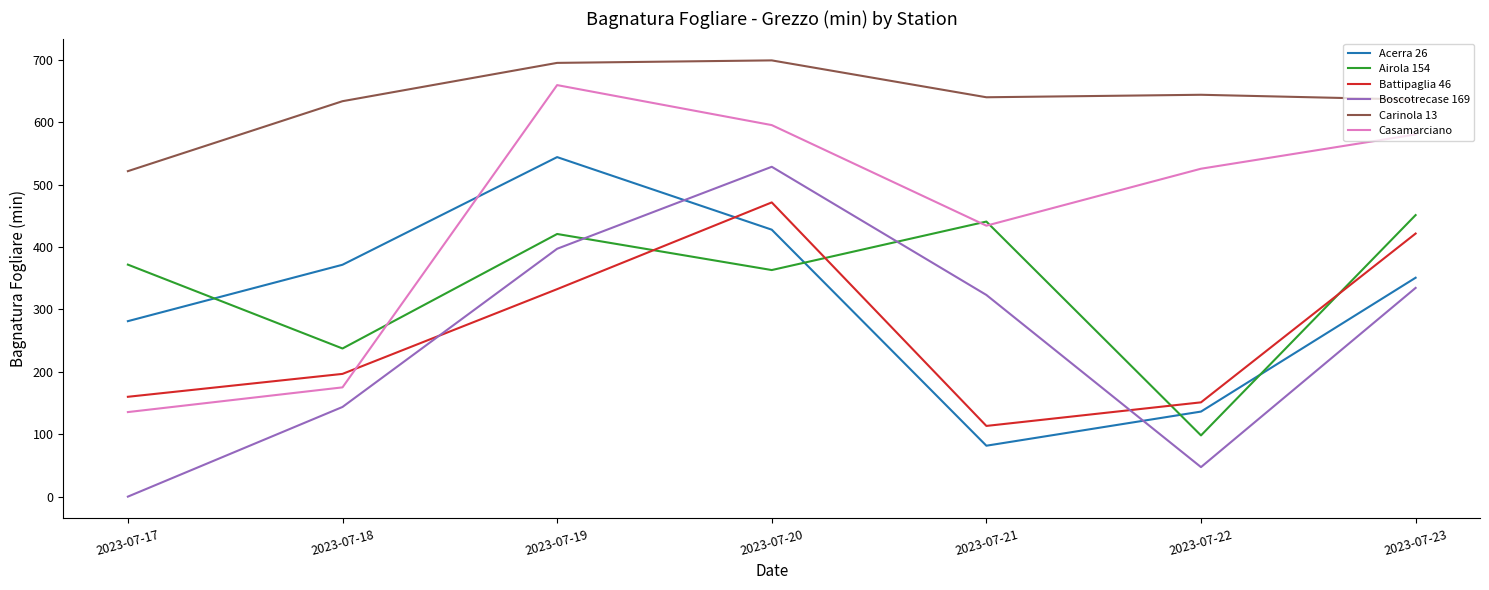

Which series changed the most between 2023-07-18 and 2023-07-20?

Casamarciano